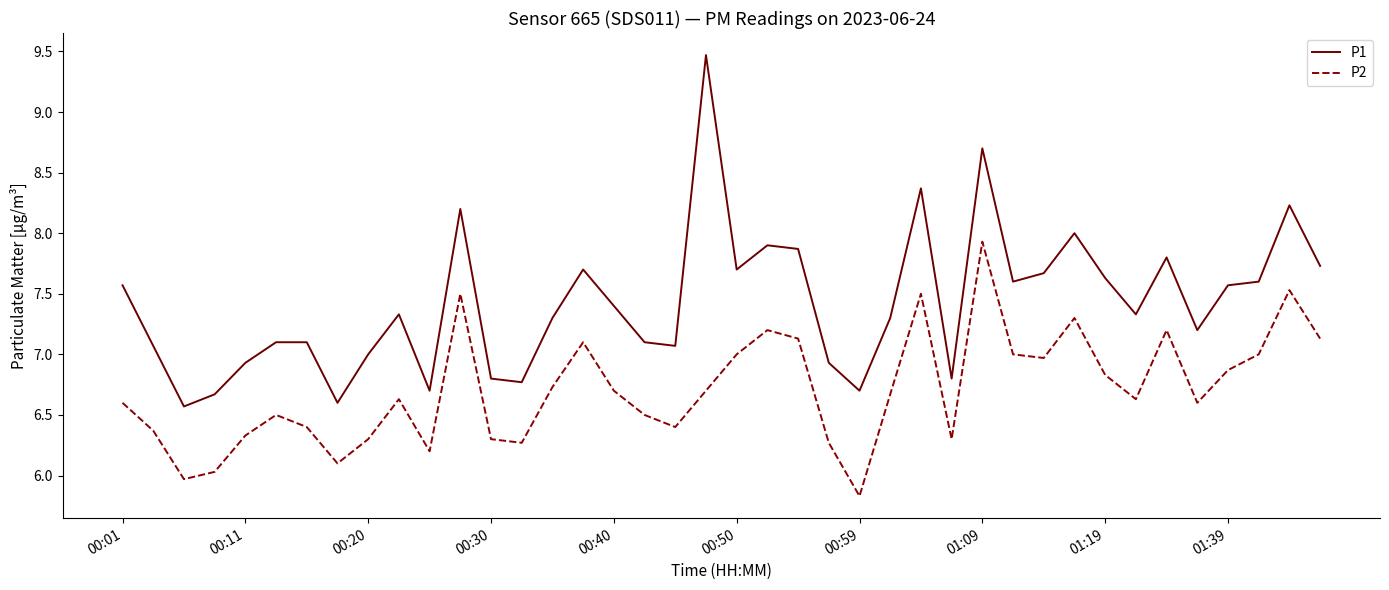

At how many categories does at least one series exceed 9?

1